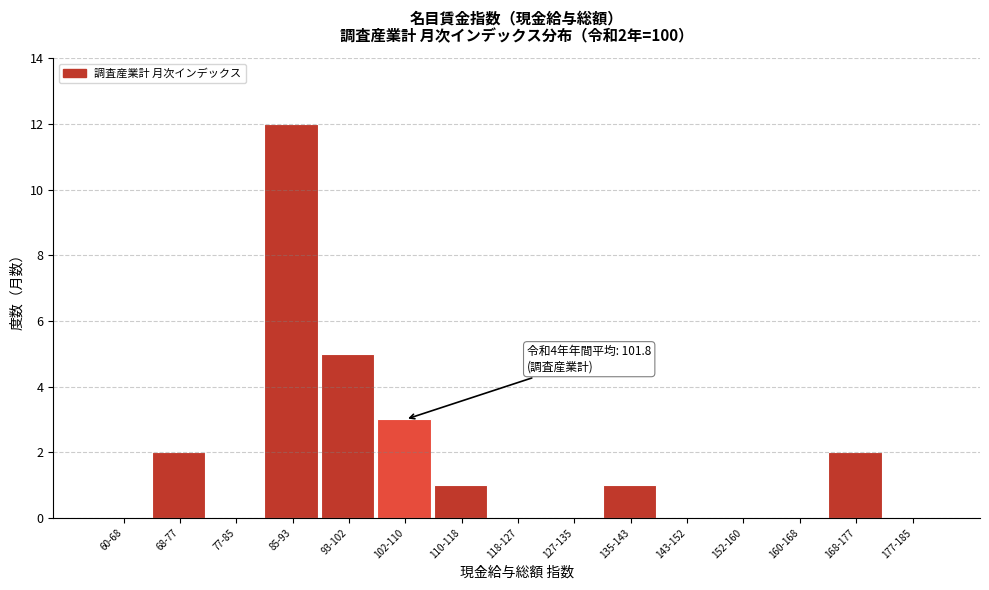

Reading left to right, transcribe all the data shown in this chart.

60-68=0	68-77=2	77-85=0	85-93=12	93-102=5	102-110=3	110-118=1	118-127=0	127-135=0	135-143=1	143-152=0	152-160=0	160-168=0	168-177=2	177-185=0